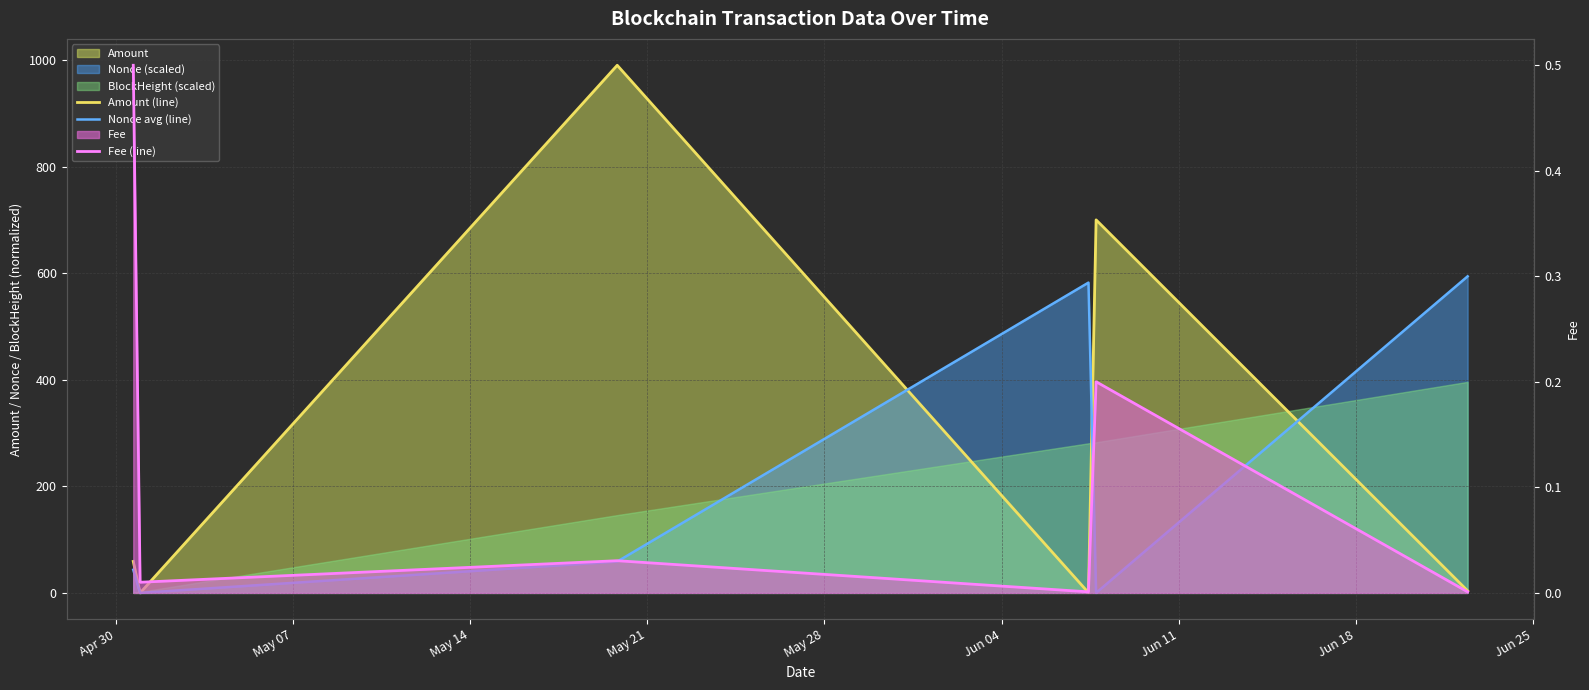

Rank the series by their average value, from highest to lowest.

Amount (line), Nonce avg (line), Fee (line)